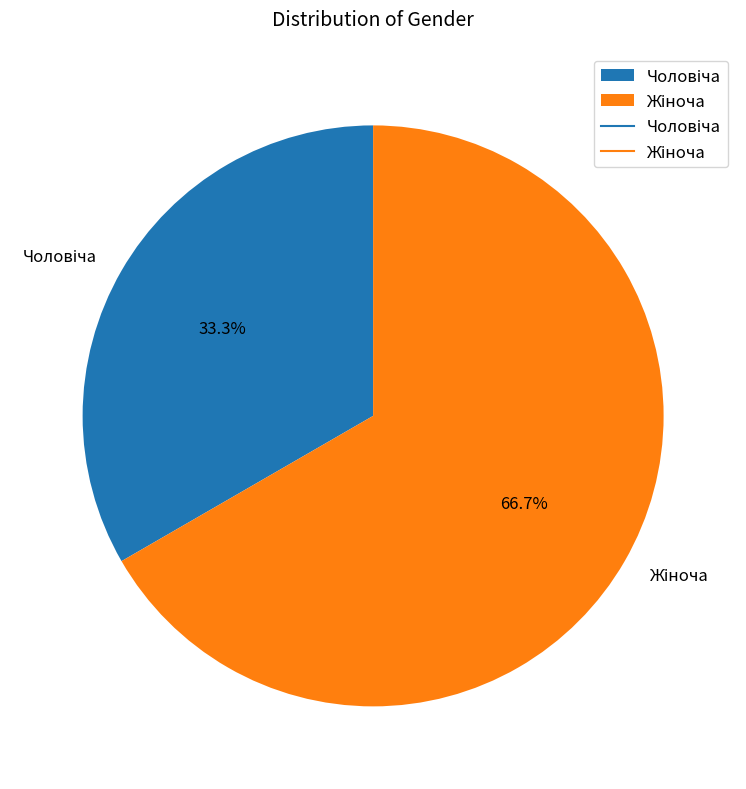

Does any single category account for the majority?

Yes